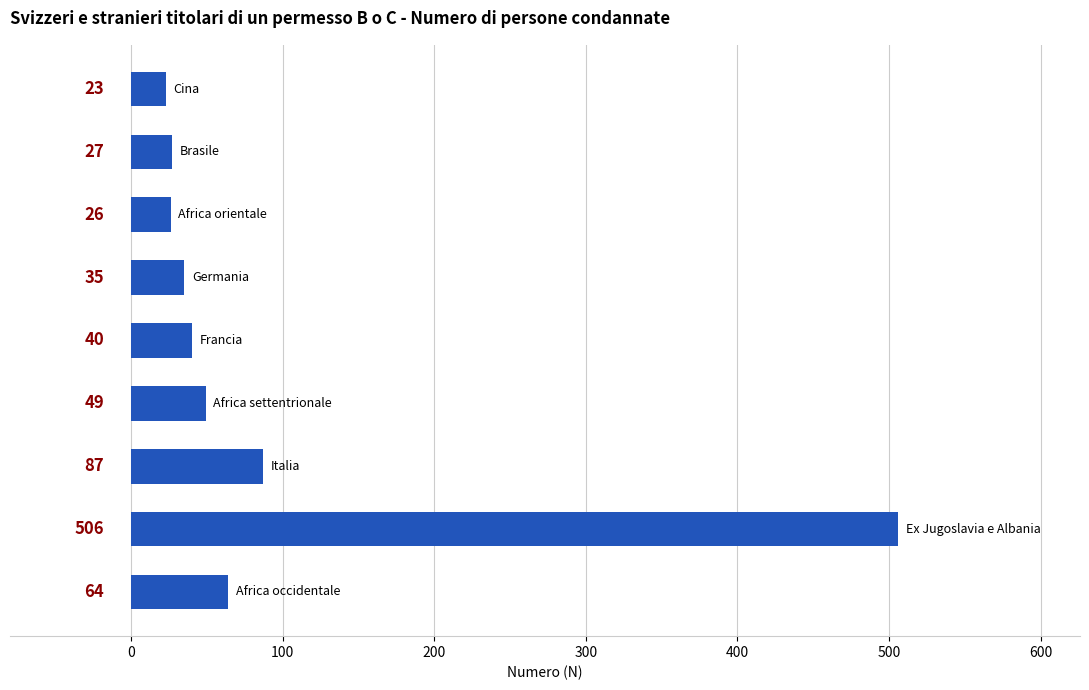

Reading bottom to top, what are all the values shown in this chart?

64	506	87	49	40	35	26	27	23